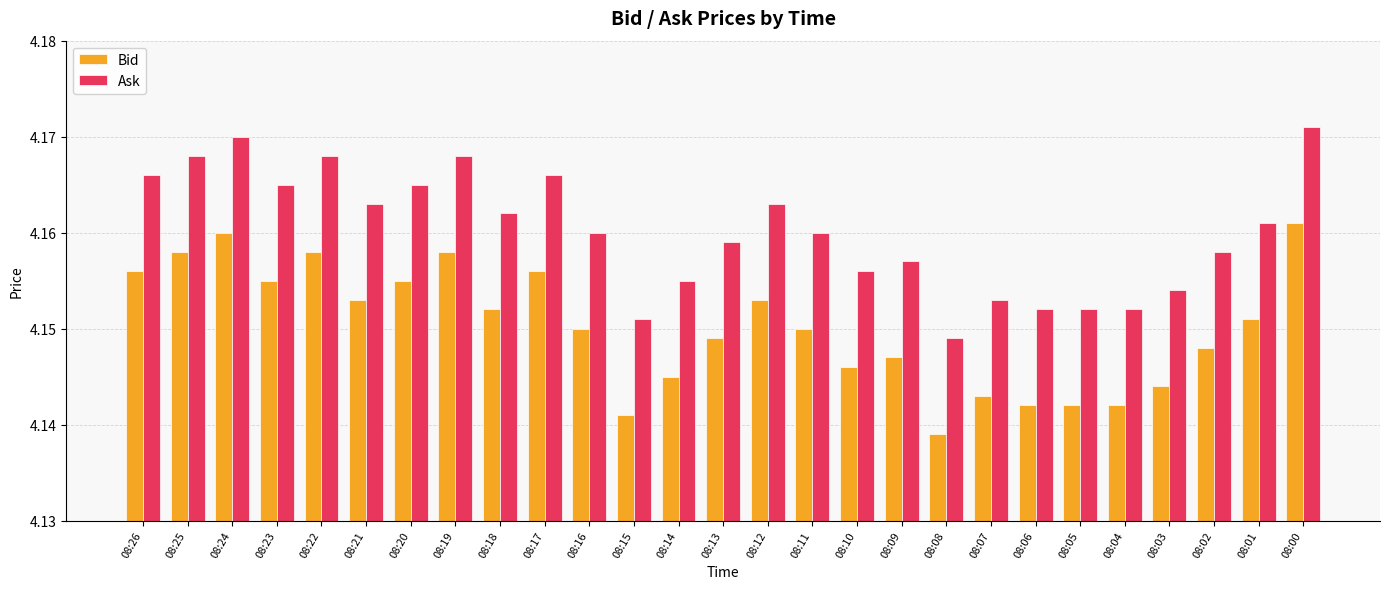

How many distinct data groups are displayed?

2